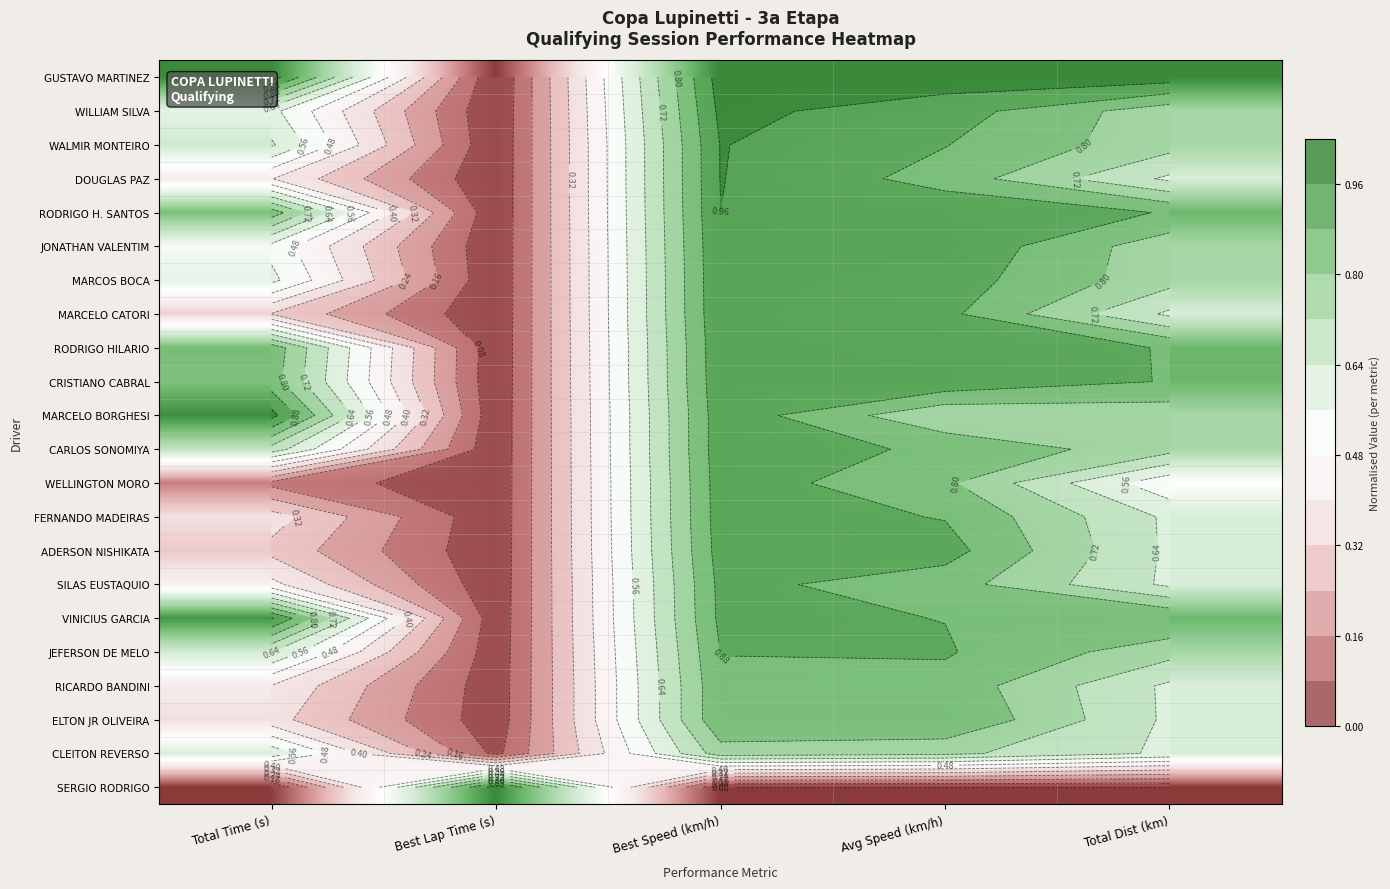

Count the number of data series in this chart.

22